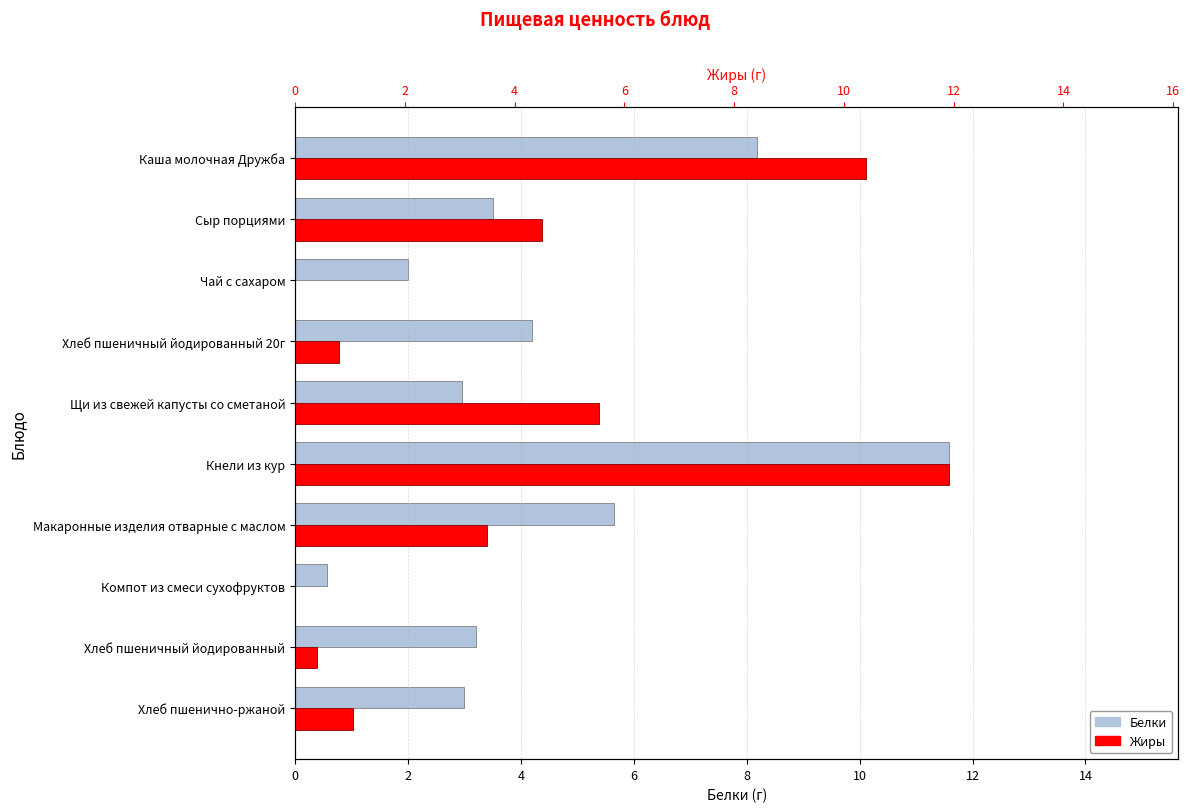

The value of Белки at Чай с сахаром is 1.0. True or false?

False